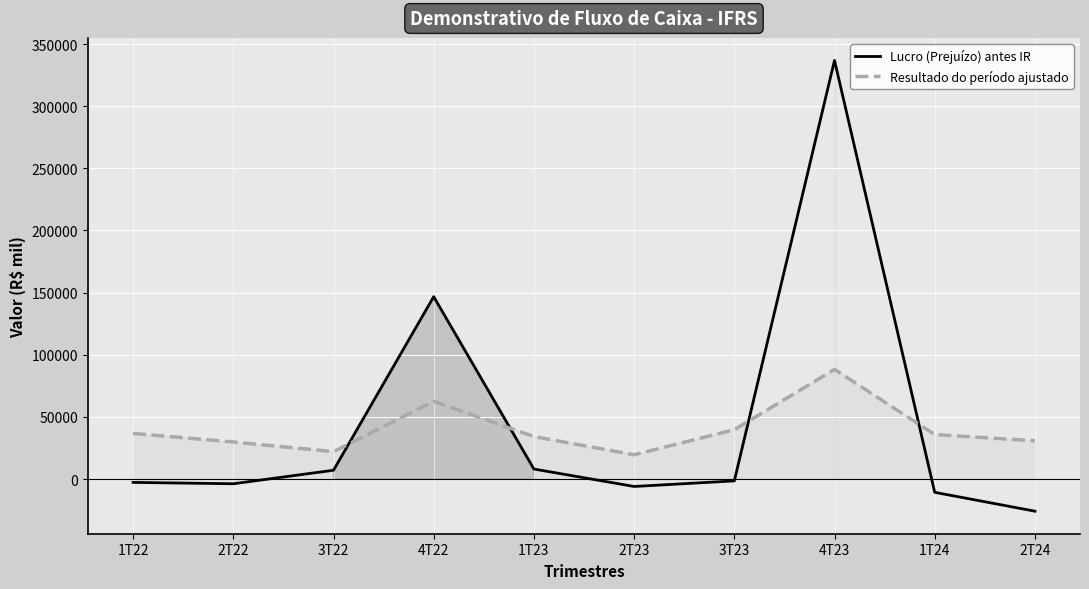

What is the value of the Resultado do período ajustado point at the 2nd from the left?

29791.1